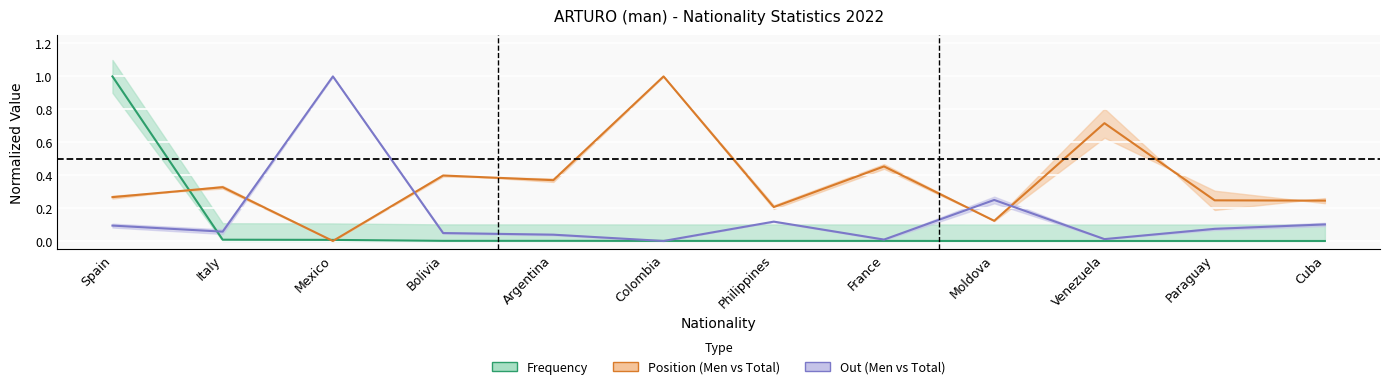

Which series has the largest total across all categories?

Position_Men